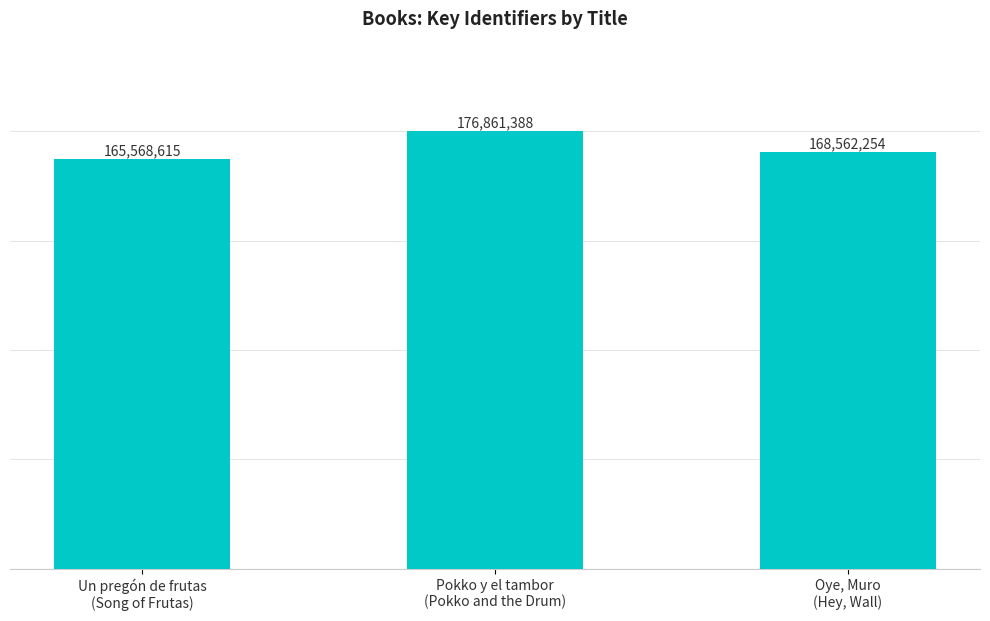

List the labels in order of value, largest first.

Pokko y el tambor
(Pokko and the Drum), Oye, Muro
(Hey, Wall), Un pregón de frutas
(Song of Frutas)